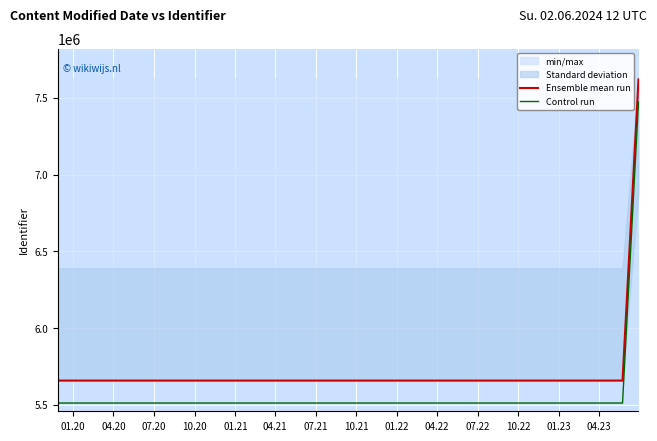

What is the lowest value of the Control run series?

5512297.7